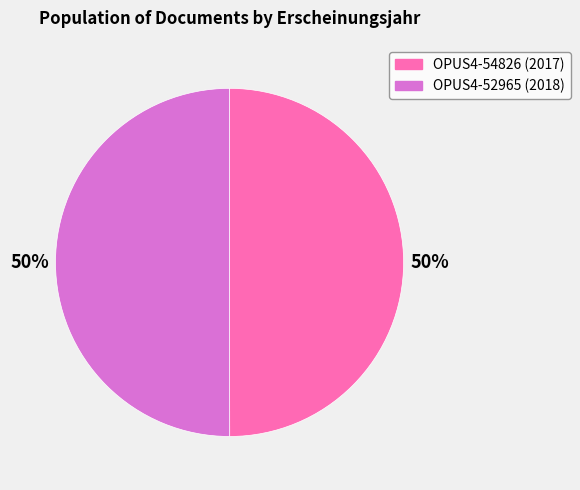

Approximately how many times larger is the value at OPUS4-54826 (2017) compared to OPUS4-52965 (2018)?

1.0